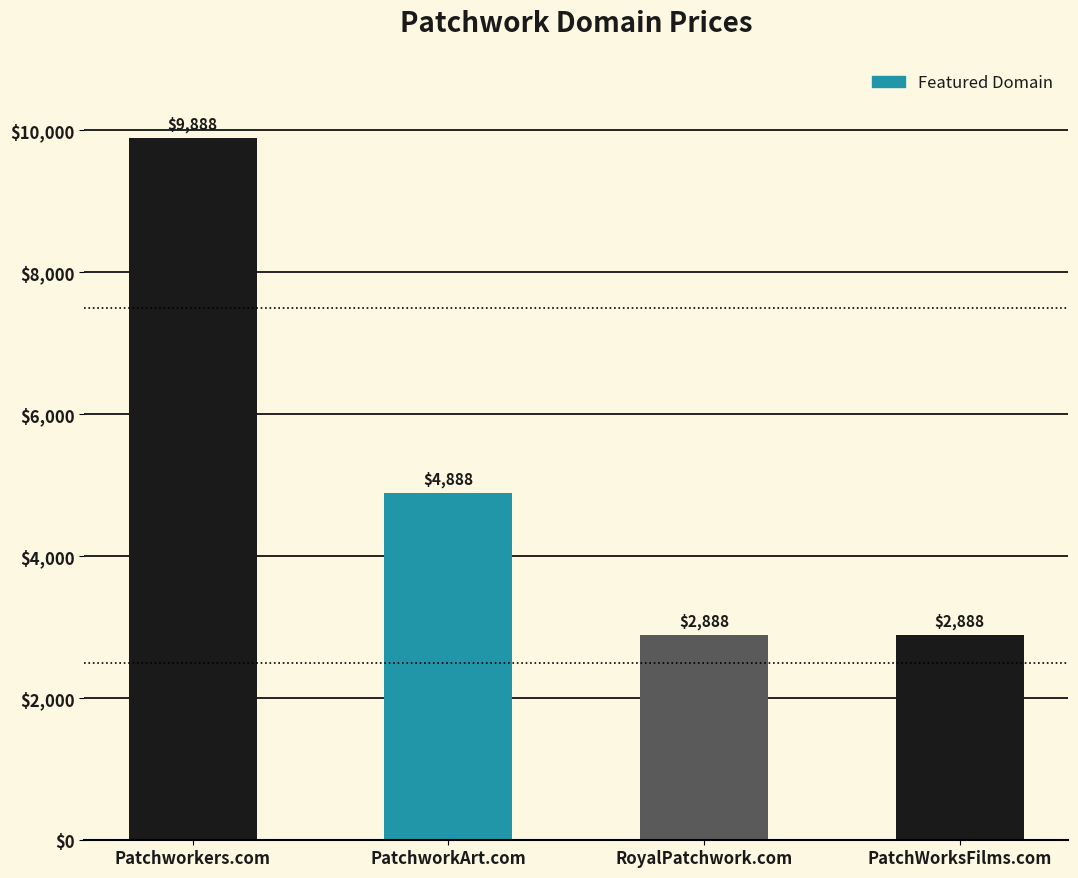

What is the sum of the values at PatchWorksFilms.com and PatchworkArt.com?

7776